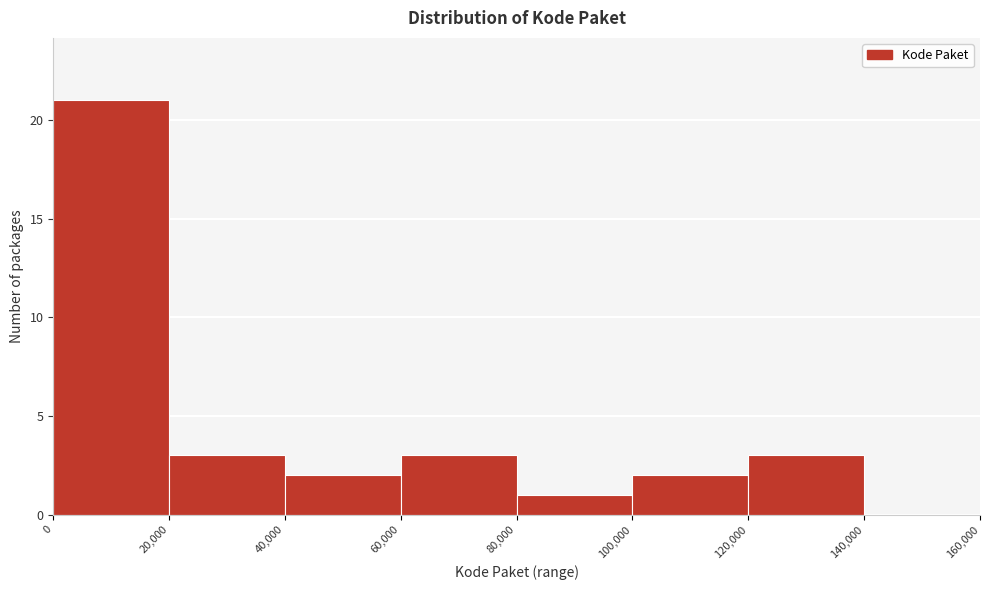

Reading left to right, list every bar in this chart as the range it spans on the x-axis followed by its height. The values are not printed on the chart, so give them approximately, as read against the axis.

0 to 20,000: 21
20,000 to 40,000: 3
40,000 to 60,000: 2
60,000 to 80,000: 3
80,000 to 100,000: 1
100,000 to 120,000: 2
120,000 to 140,000: 3
140,000 to 160,000: 0